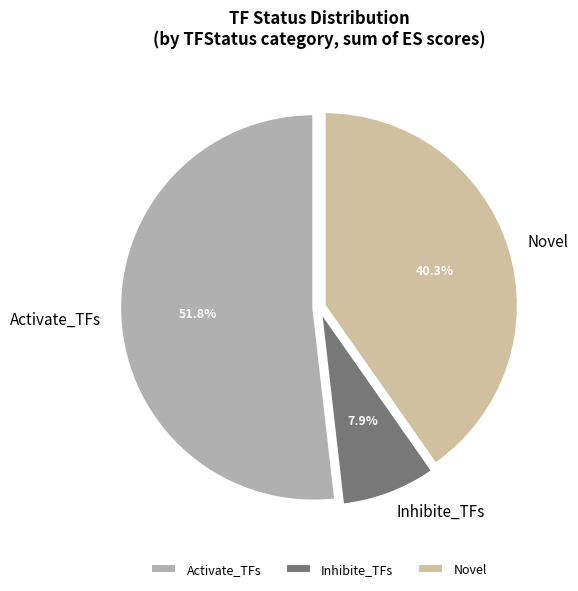

To the nearest percent, what portion does Activate_TFs represent?

52%